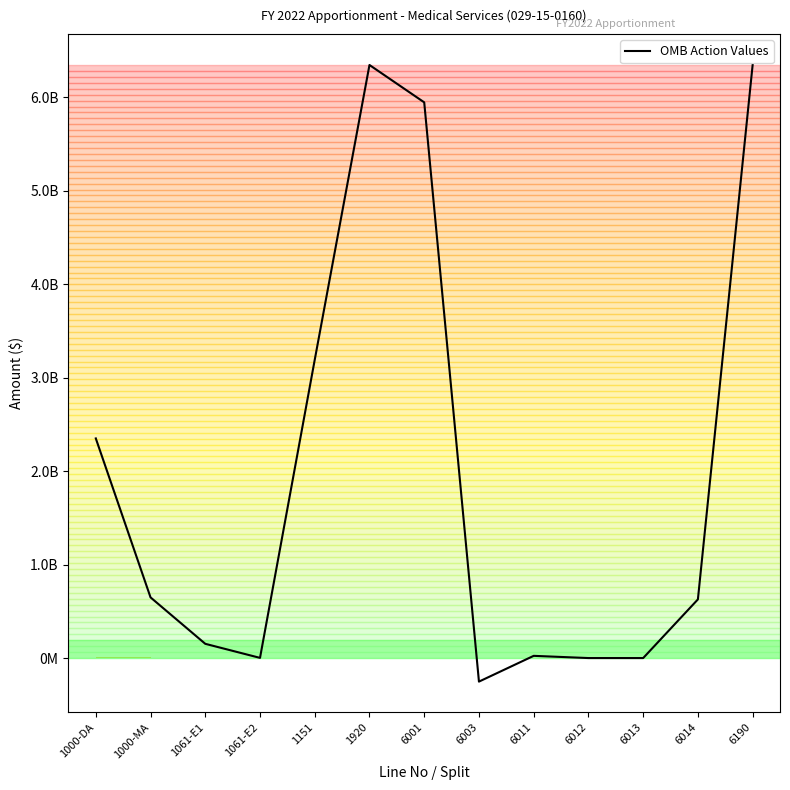

Does the chart have visible grid lines?

No